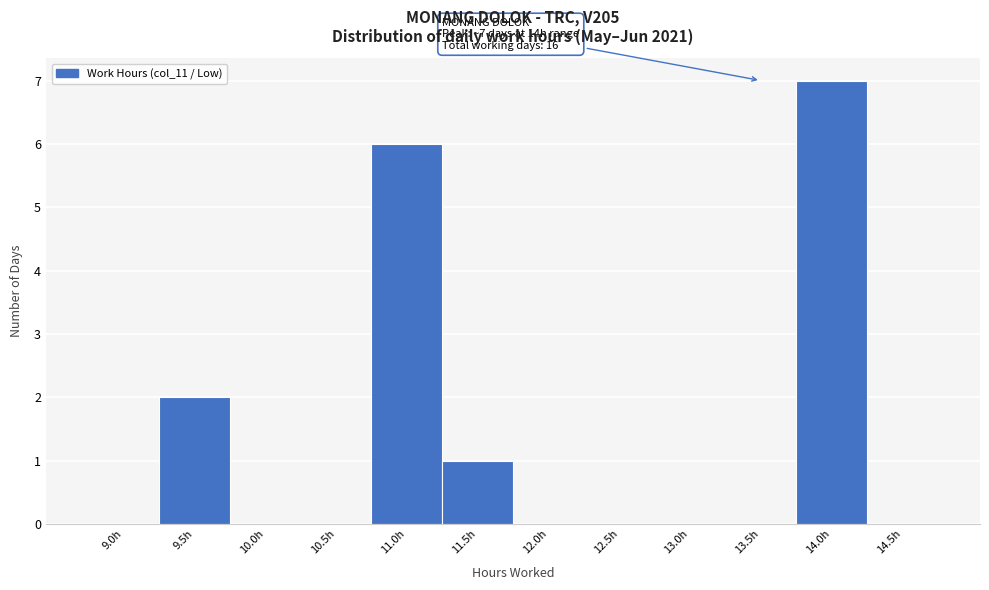

Reading right to left, transcribe all the data shown in this chart.

14.5h=0	14.0h=7	13.5h=0	13.0h=0	12.5h=0	12.0h=0	11.5h=1	11.0h=6	10.5h=0	10.0h=0	9.5h=2	9.0h=0